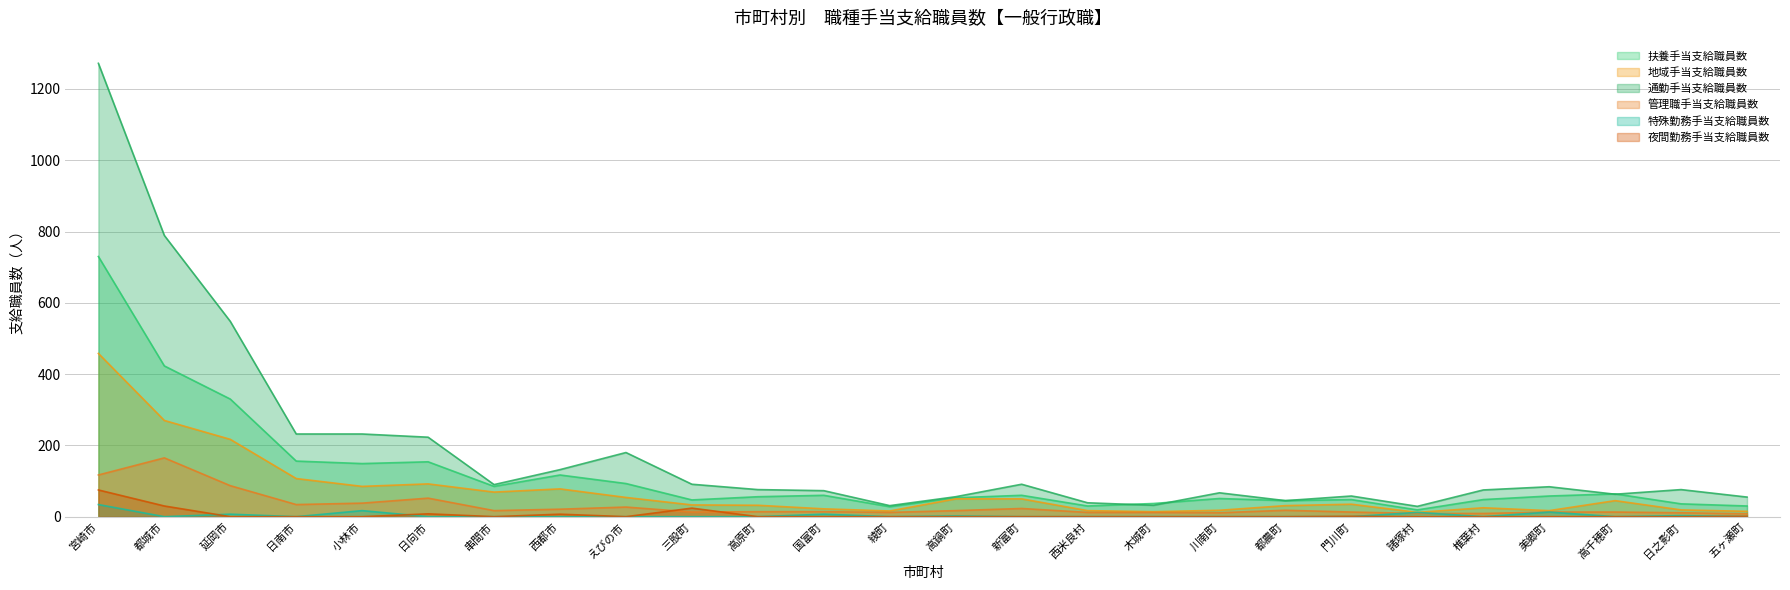

True or false: 地域手当支給職員数 has a value of 54 at えびの市.

True